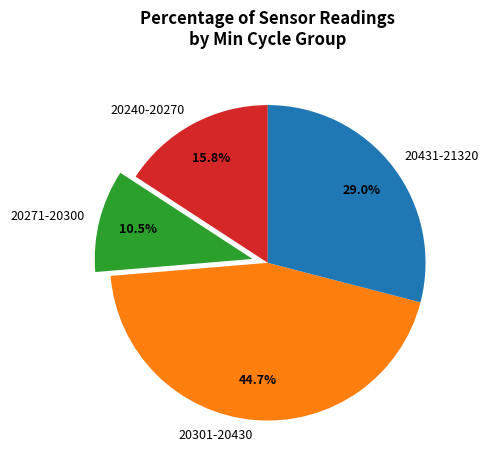

How many slices are in this pie chart?

4